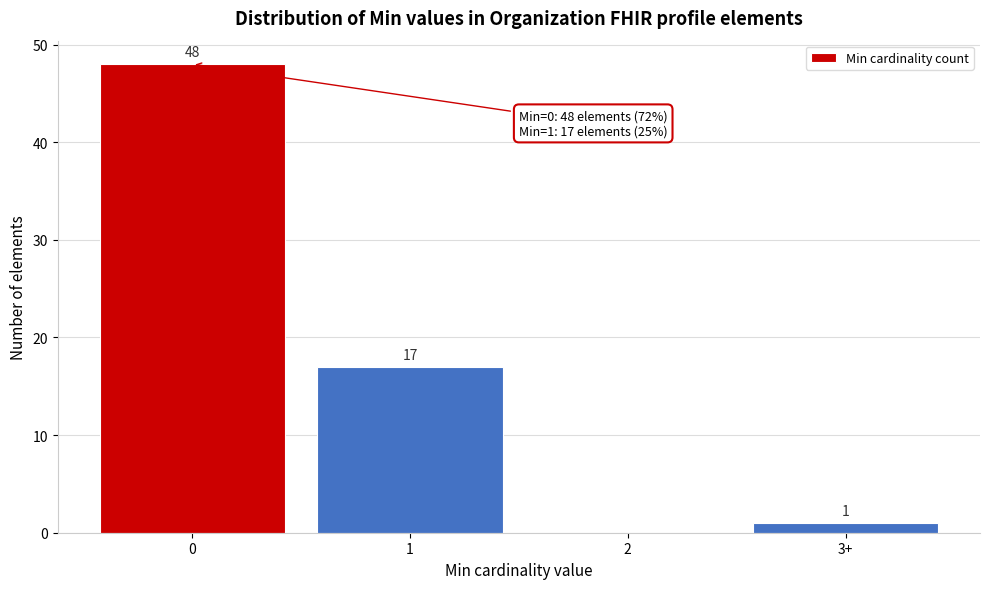

Reading left to right, list all the values displayed in this chart.

0=48	1=17	2=0	3+=1